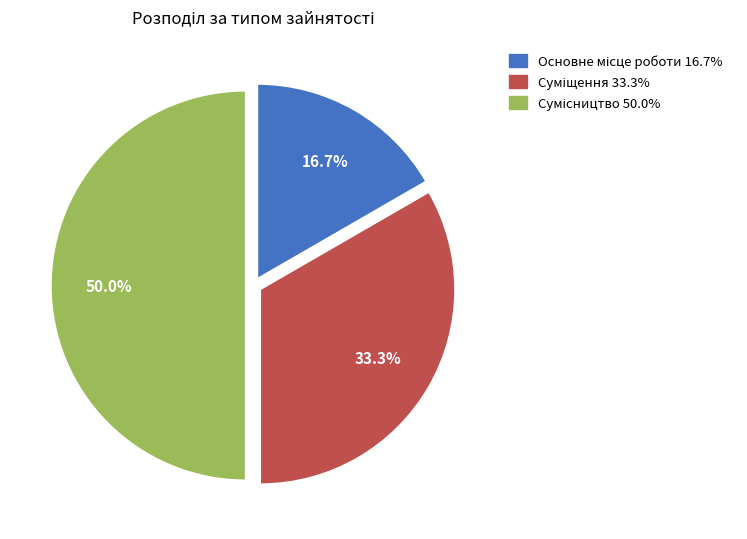

True or false: Суміщення accounts for 42% of the total.

False